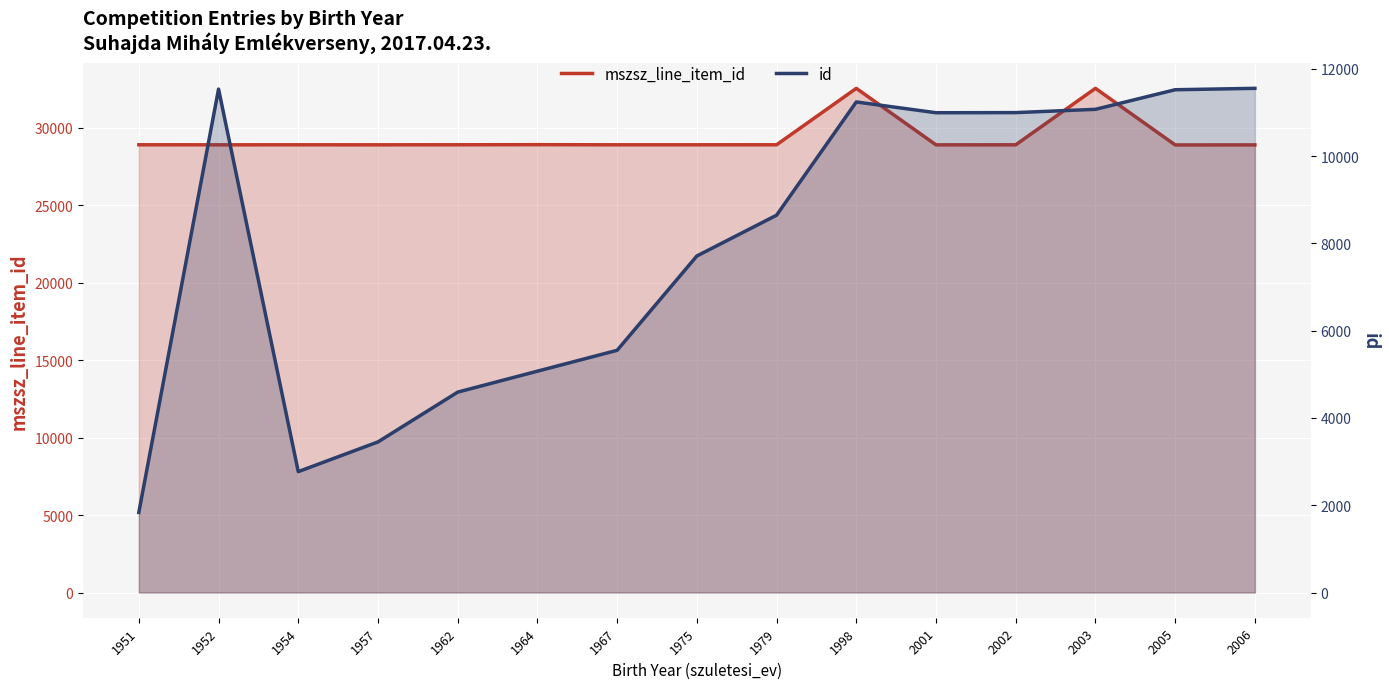

What are all the series names shown in the legend?

mszsz_line_item_id, id